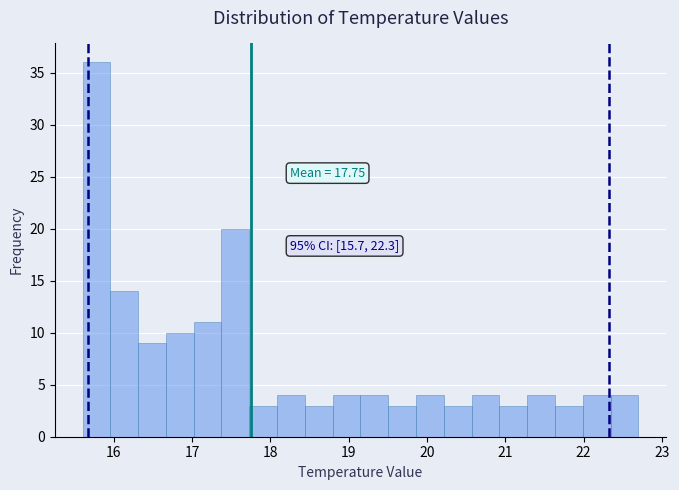

Around what value on the x-axis is the tallest bar? Give the approximate position of its centre, as read against the axis.

15.8